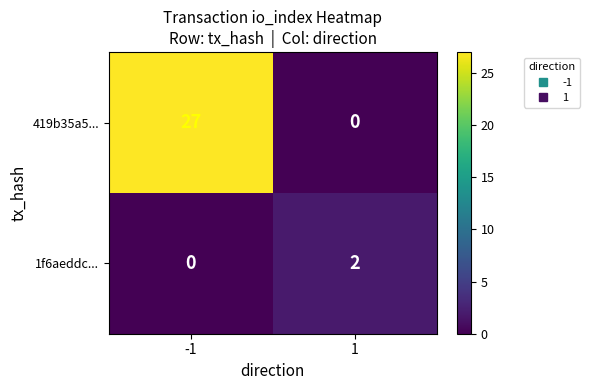

At 1, list the series in order from smallest to largest.

419b35a5..., 1f6aeddc...